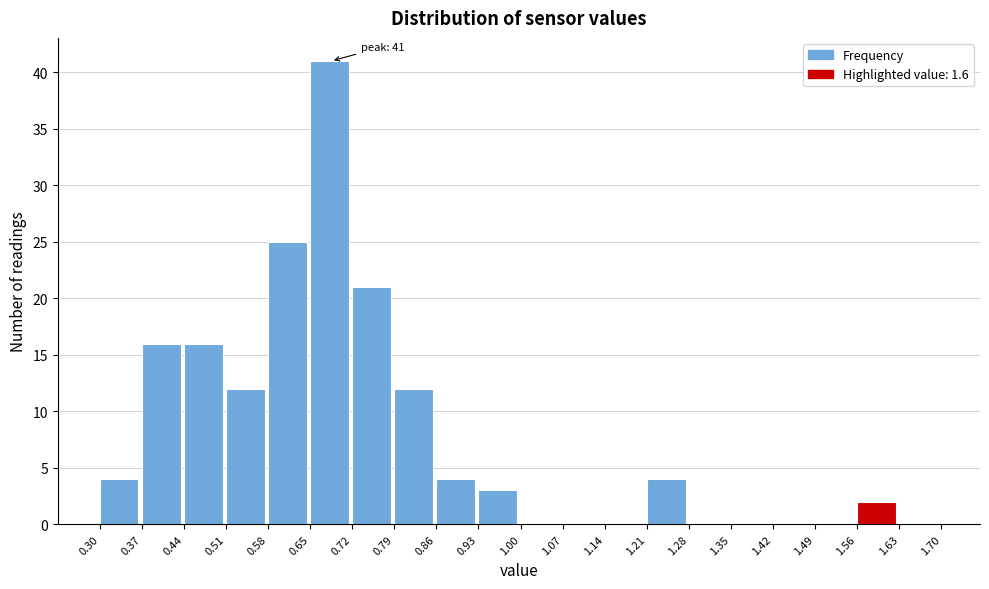

Which range on the x-axis has the tallest bar?

0.65 to 0.72